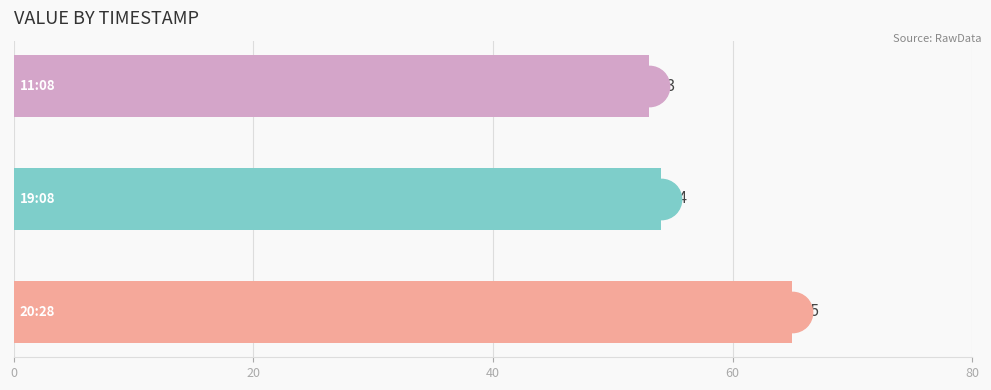

What is the difference between the maximum and second lowest values?

11